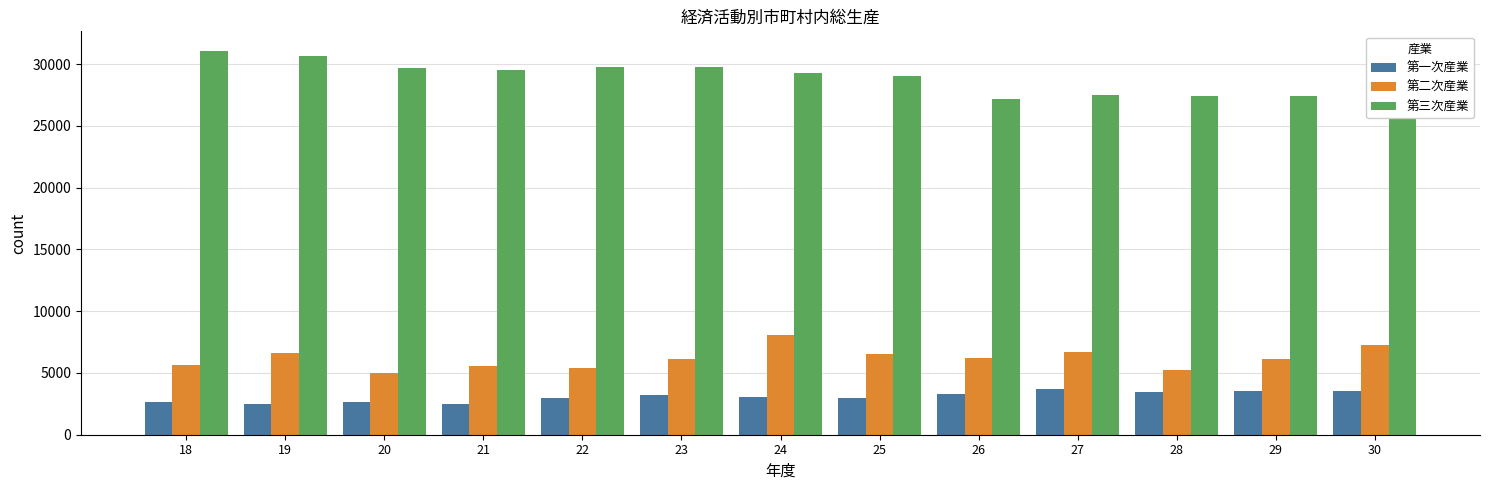

What is the highest value of the 第一次産業 series?

3684